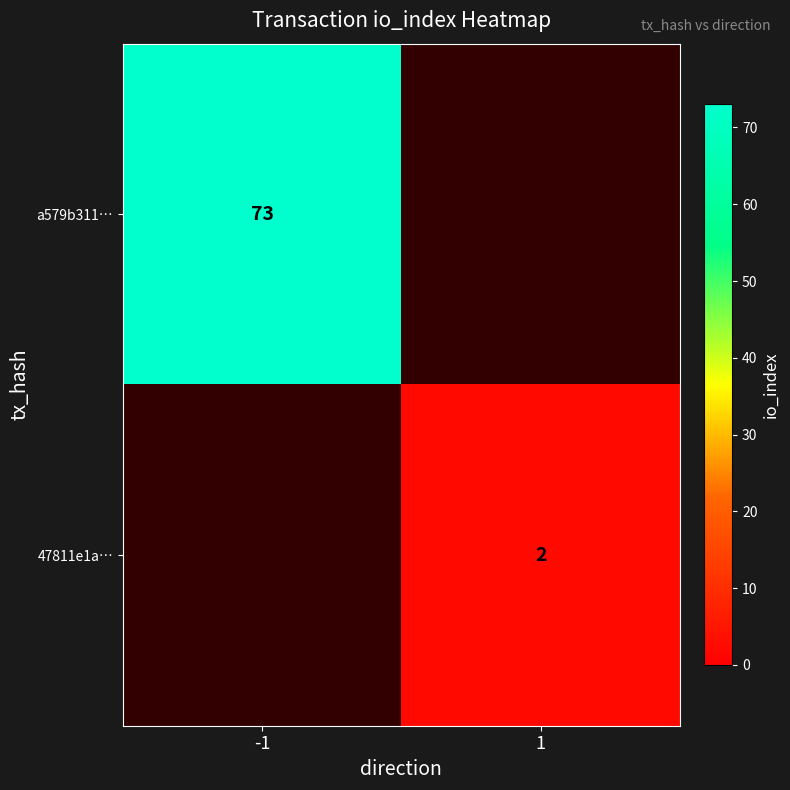

Is it true that 47811e1a… equals 1 at 1?

False